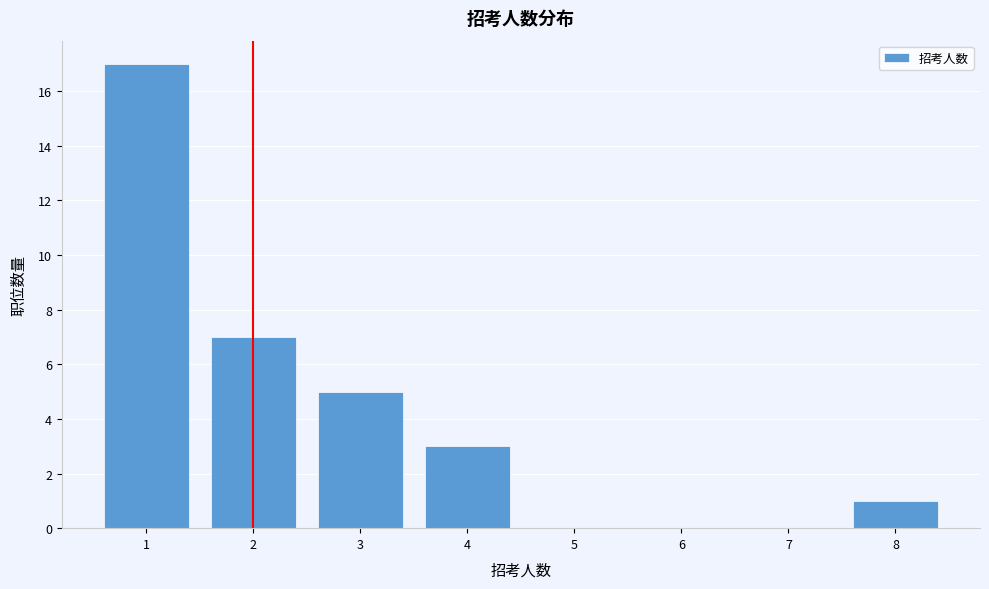

What is the height of the bar covering 7.5 to 8.5 on the x-axis? The values are not printed on the chart, so give them approximately, as read against the axis.

1